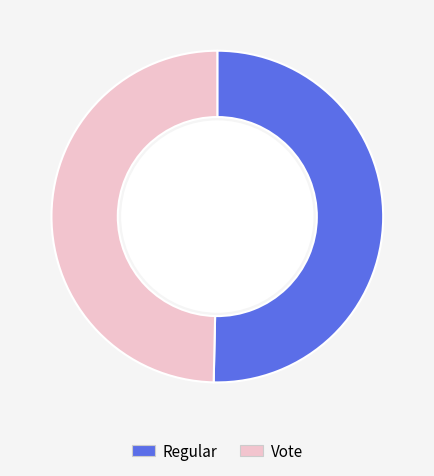

Approximately how many times larger is the value at Vote compared to Regular?

1.0